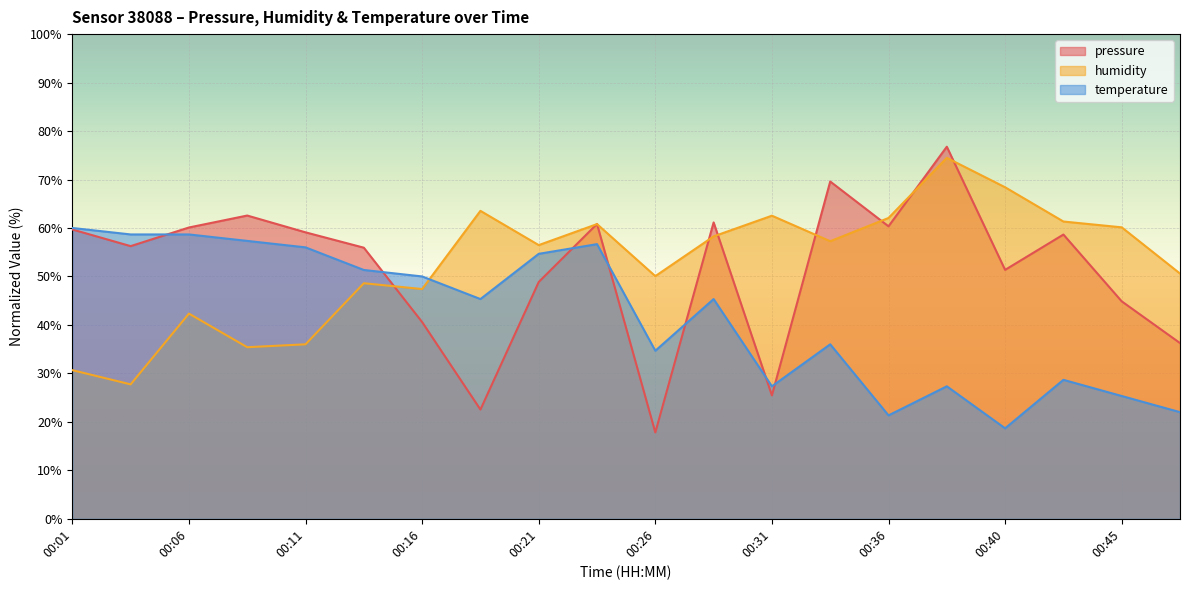

Is the value of temperature at 00:04 greater than the value of pressure at 00:23?

No